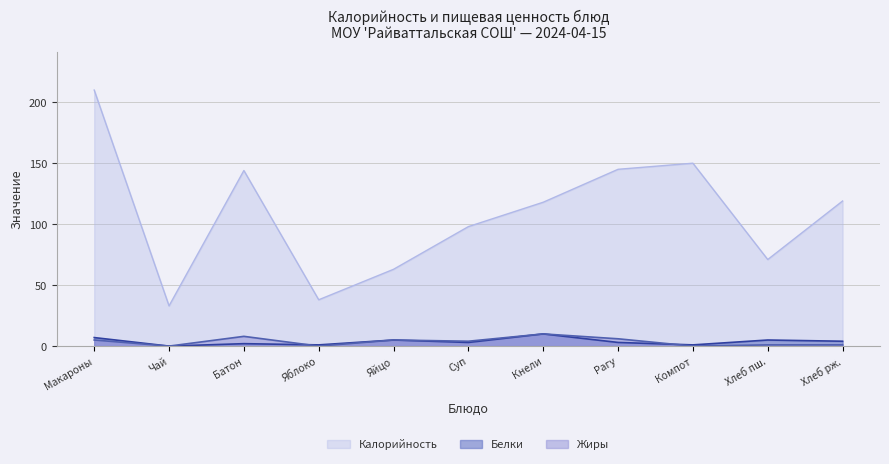

What are all the series names shown in the legend?

Калорийность, Белки, Жиры